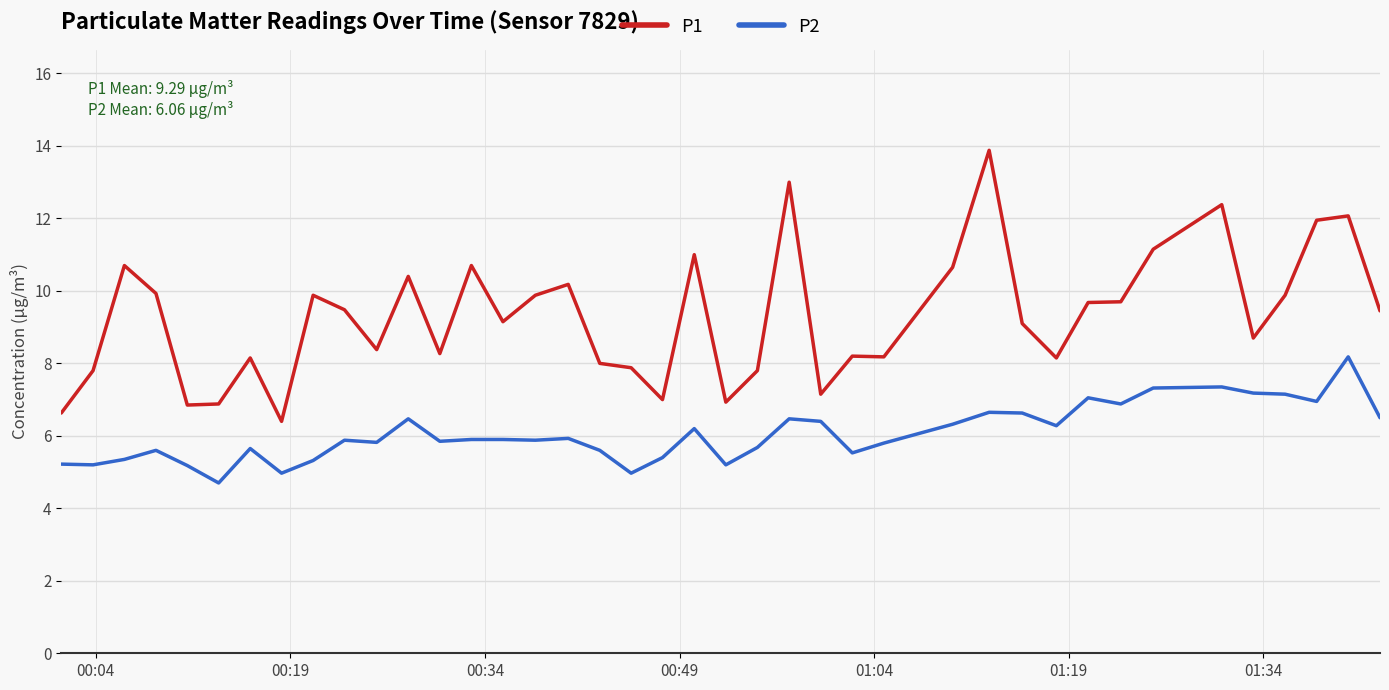

Which series has the largest range (max minus min)?

P1